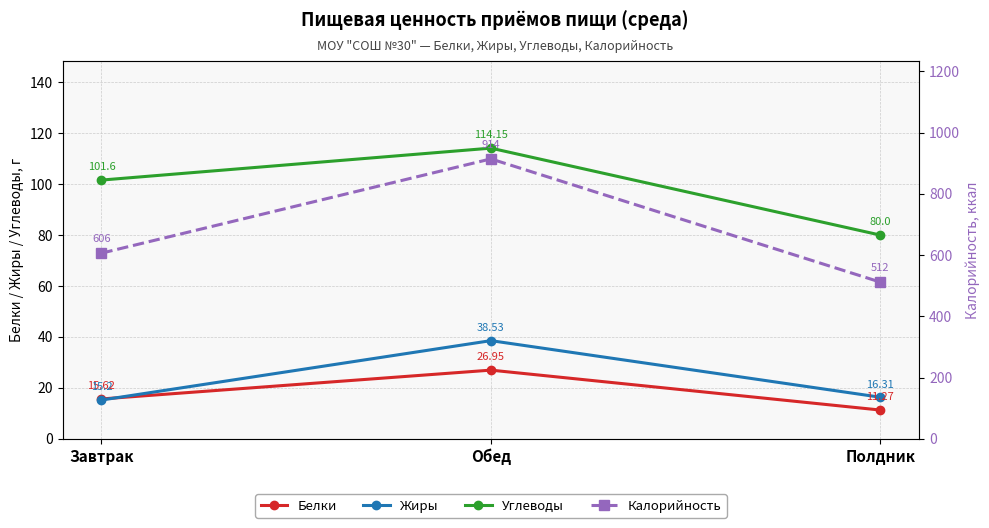

At Полдник, list the series in order from smallest to largest.

Белки, Жиры, Углеводы, Калорийность